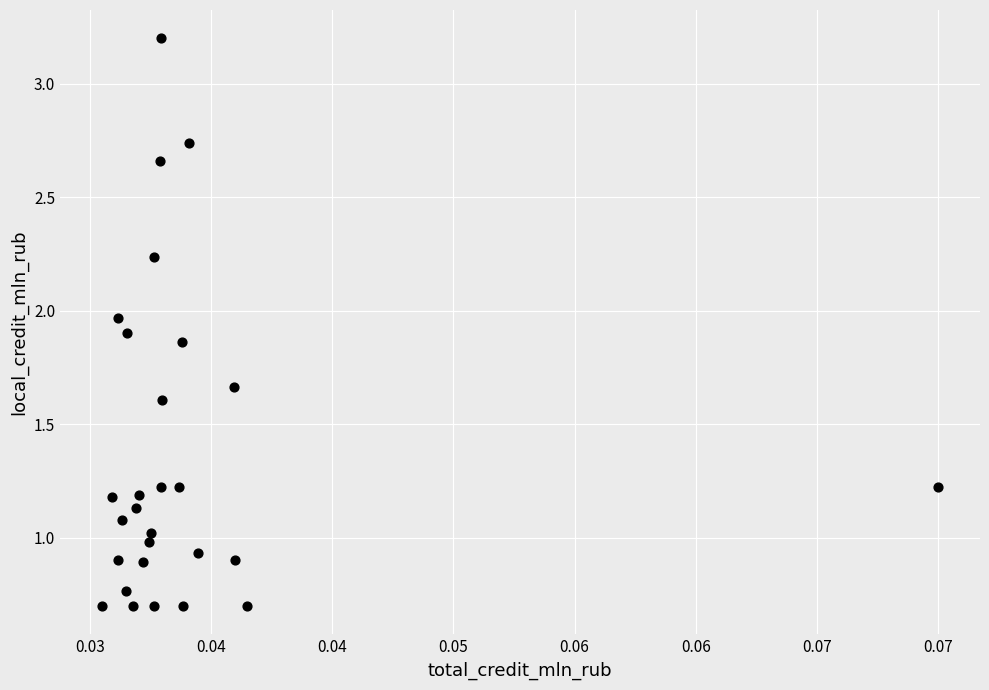

What is the range of Y values (max minus min)?

2.5